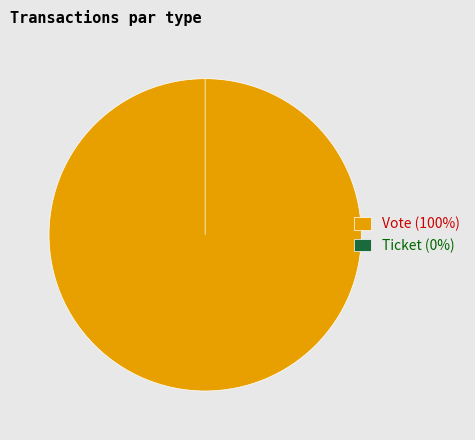

Rank the categories by value from highest to lowest.

Vote, Ticket